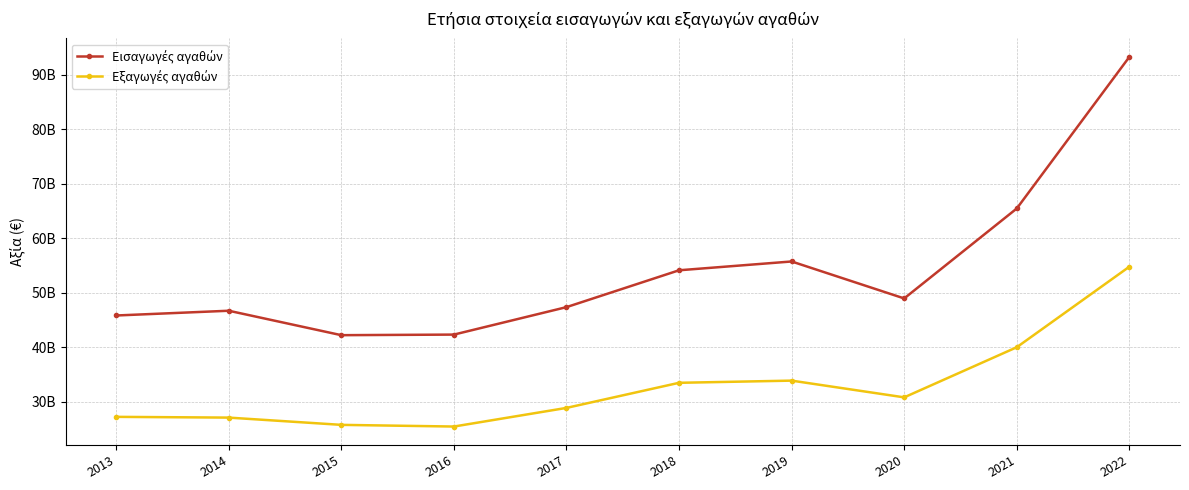

What is the spread (max minus min) of values at 2017?

18491881756